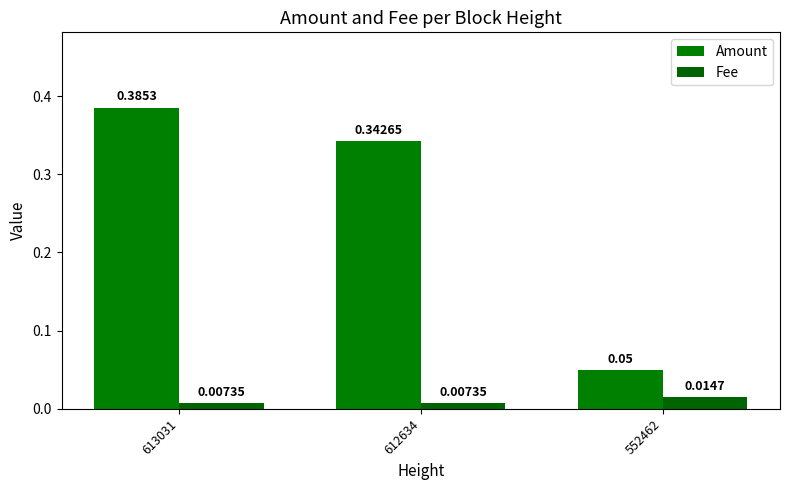

The Amount series shows 0.1 at 552462. True or false?

True